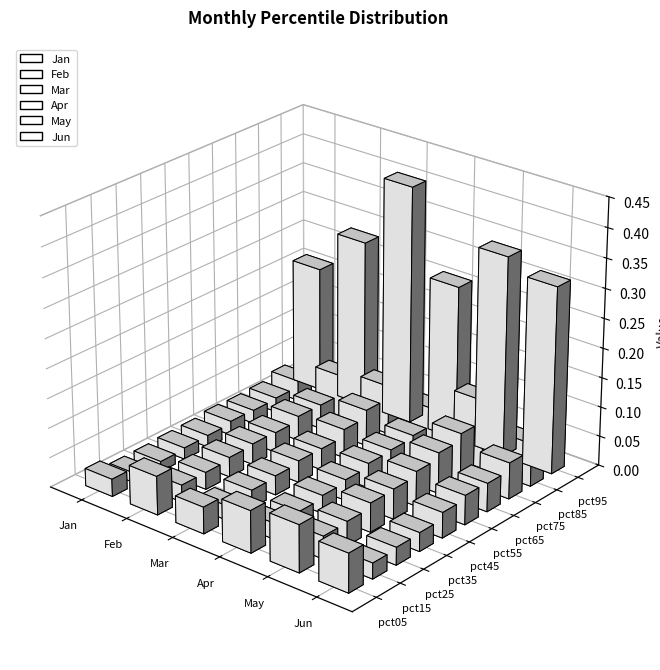

The value of May at pct35 is 0.0. True or false?

True